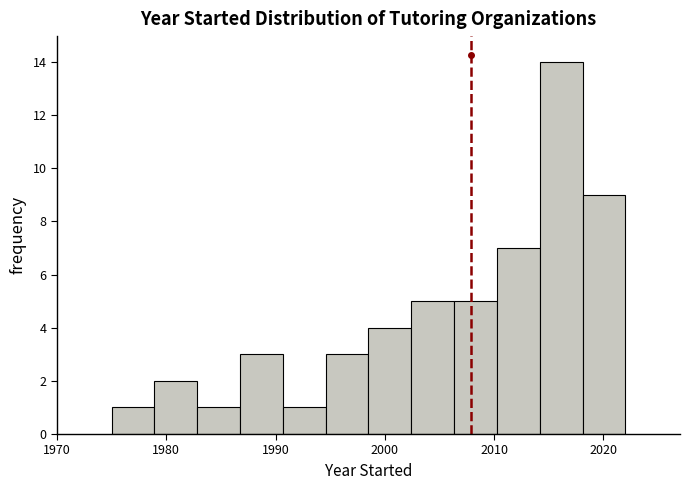

Around what value on the x-axis is the tallest bar? Give the approximate position of its centre, as read against the axis.

2016